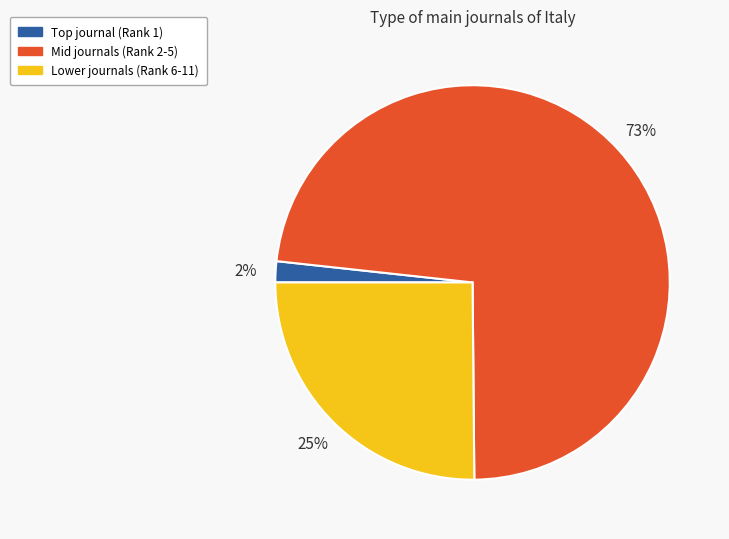

Is there any slice that represents more than half of the pie?

Yes